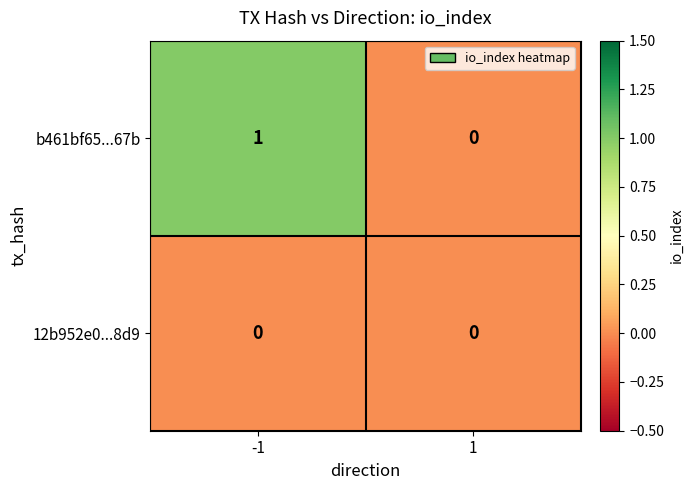

List the series in order of their peak value, highest first.

b461bf65...67b, 12b952e0...8d9